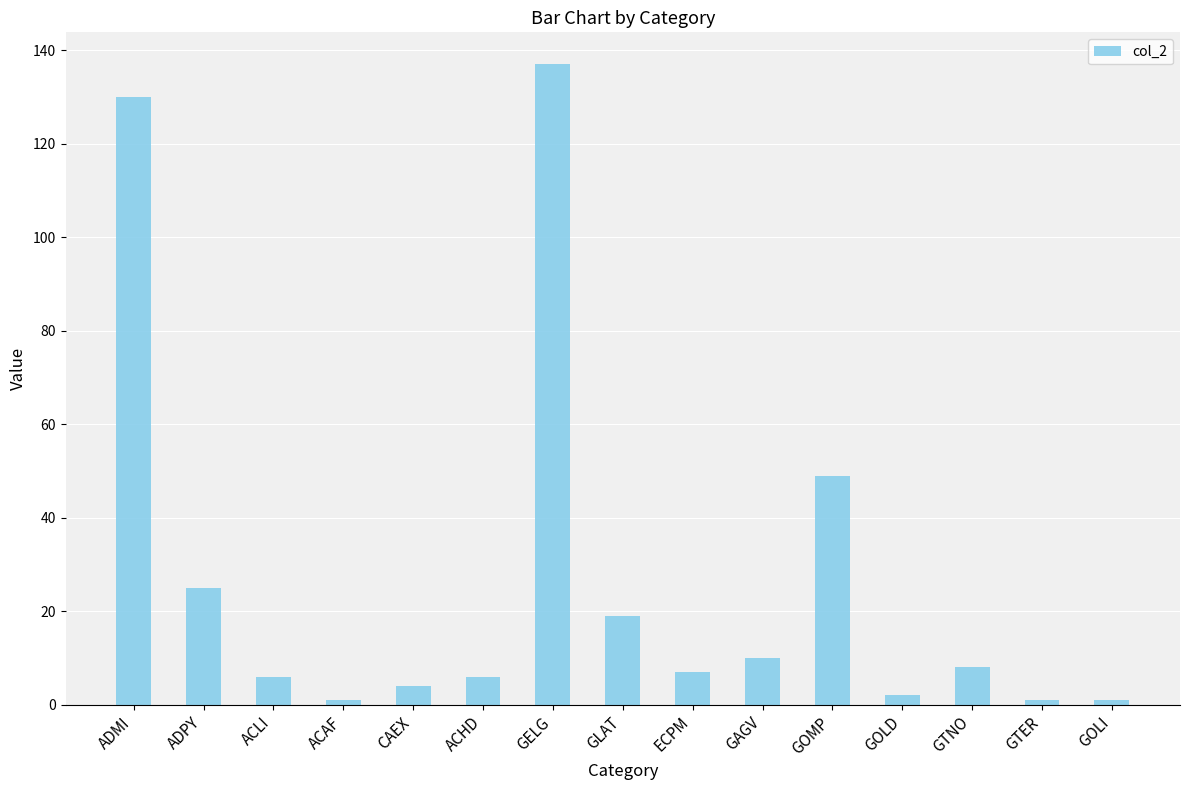

What is the value of the 2nd bar from the left?

25